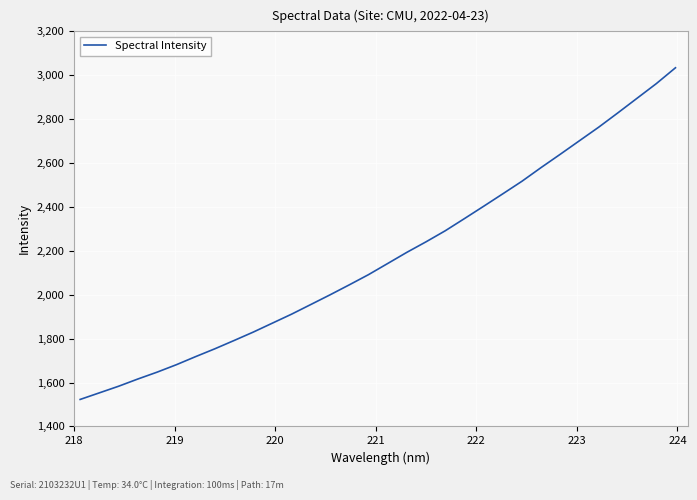

What is the smallest value displayed?

1523.1